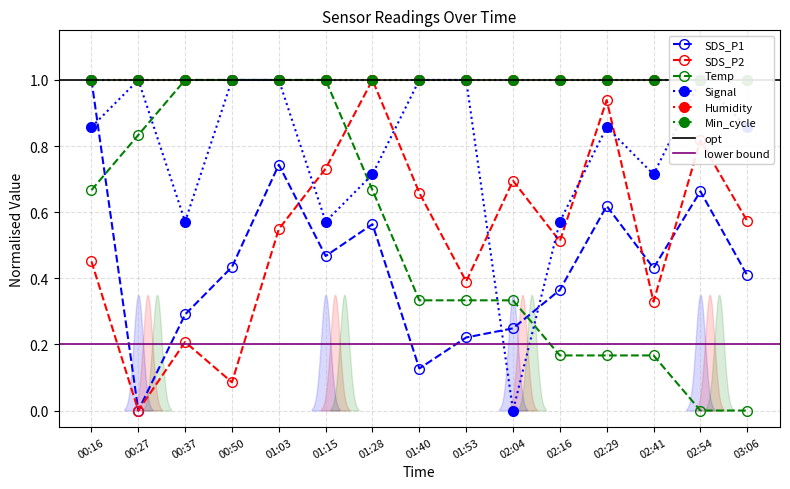

Which has a higher value, 00:27 or 02:54?

02:54